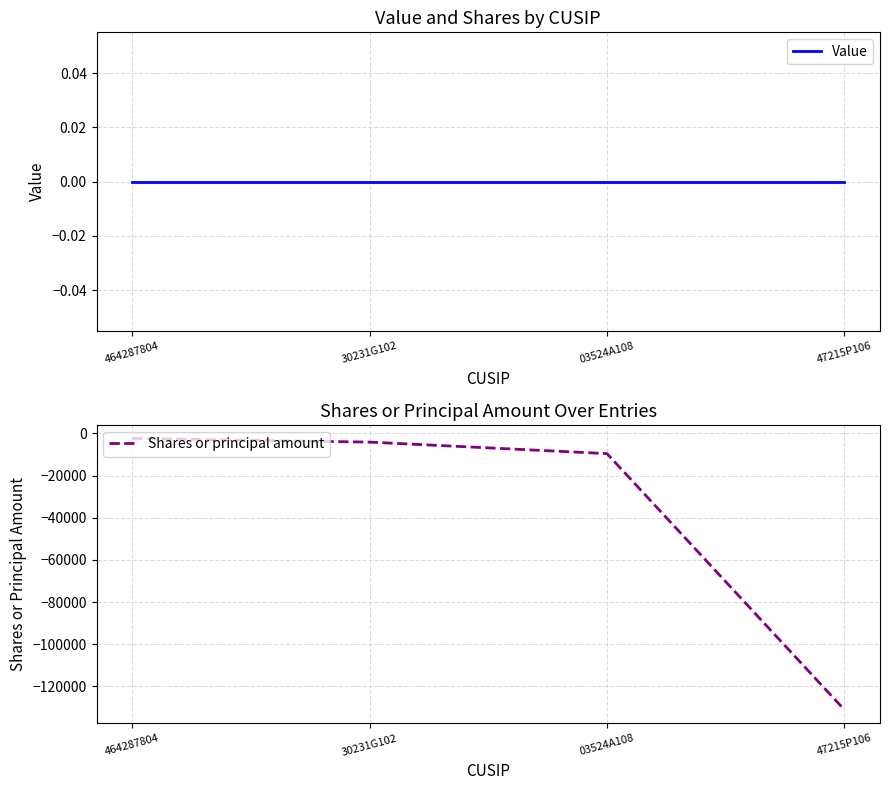

Reading right to left, what are all the values shown in this chart?

Value: 0	0	0	0
Shares or principal amount: -131050	-9566	-4110	-2349